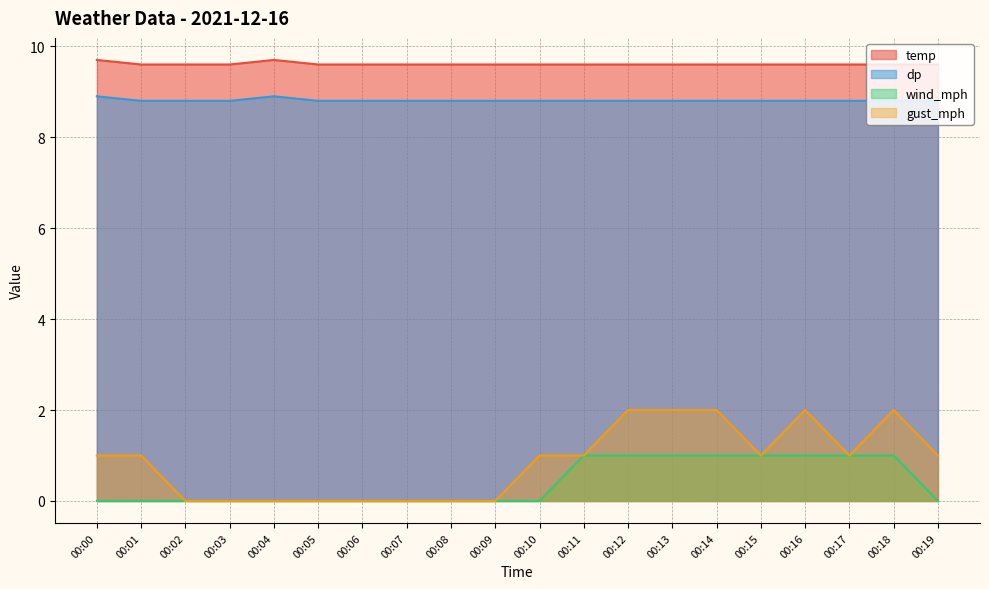

True or false: gust_mph and wind_mph cross at least once.

False